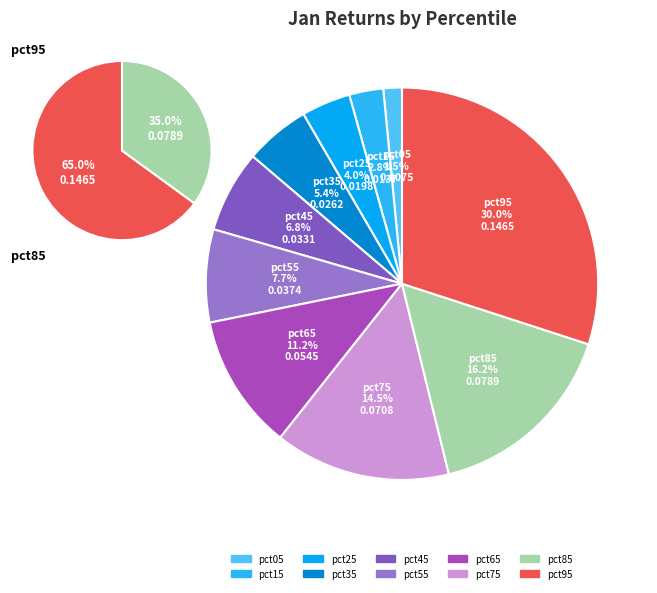

Which slice is the largest?

pct95